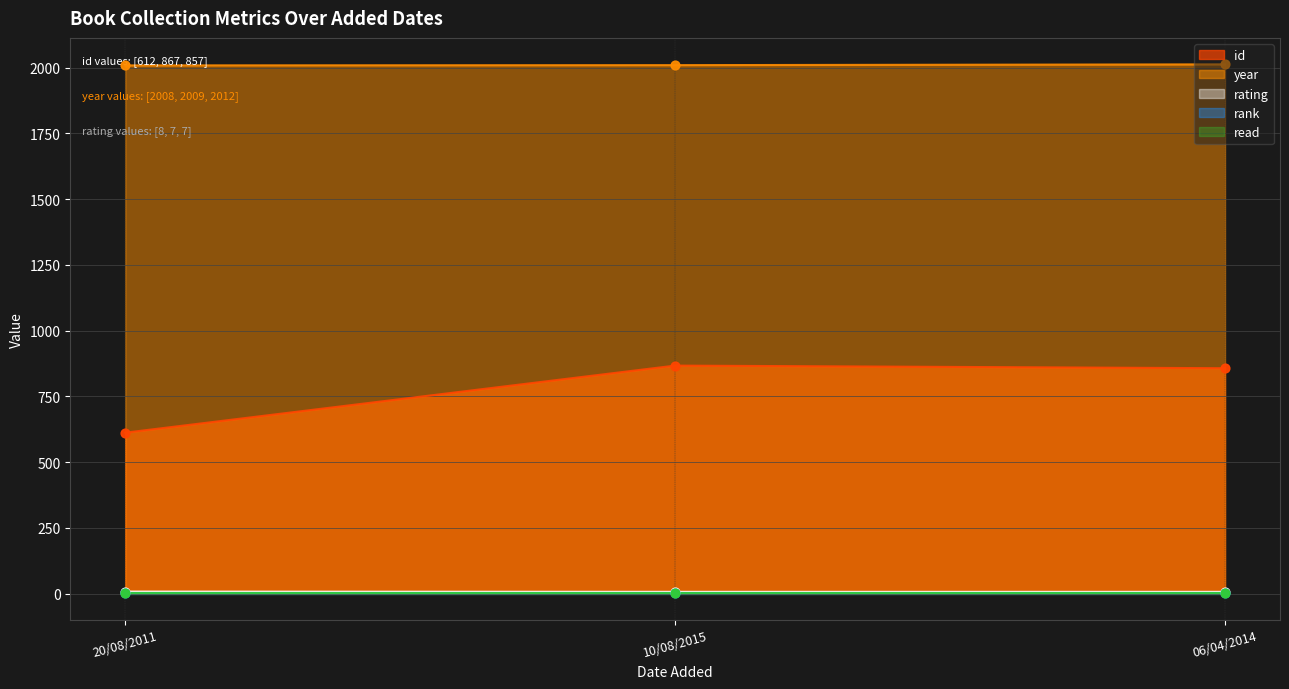

What is the total value across all series at 06/04/2014?

2876